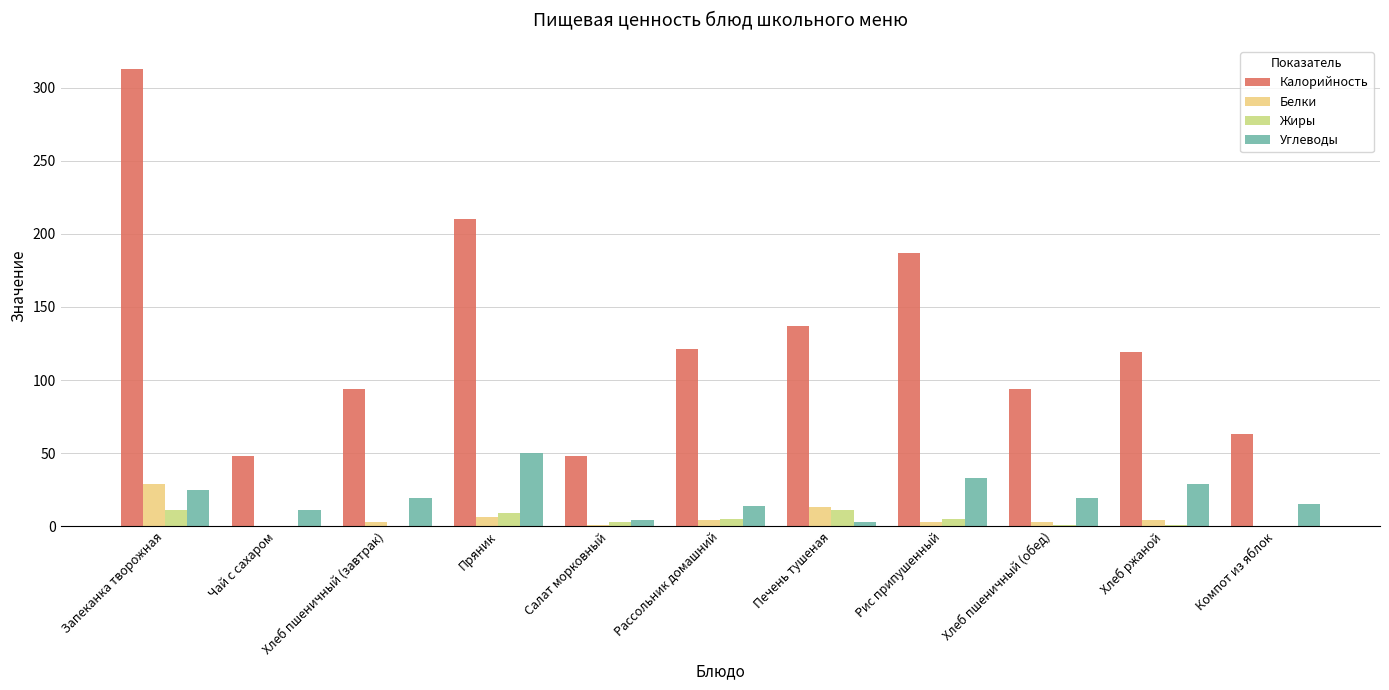

How many groups of bars are there?

11